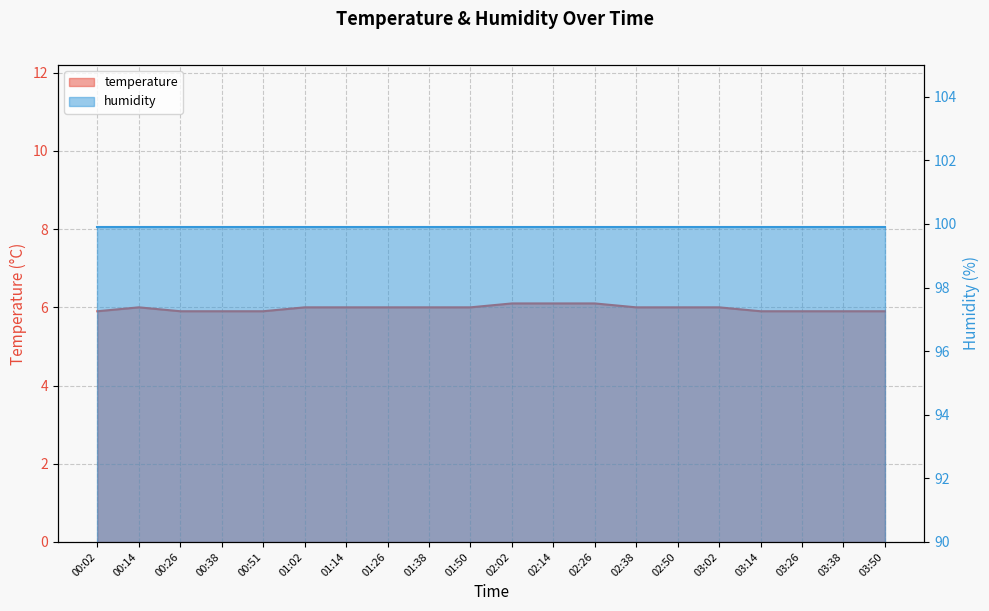

Where is the data nearest to the value 6?

00:14